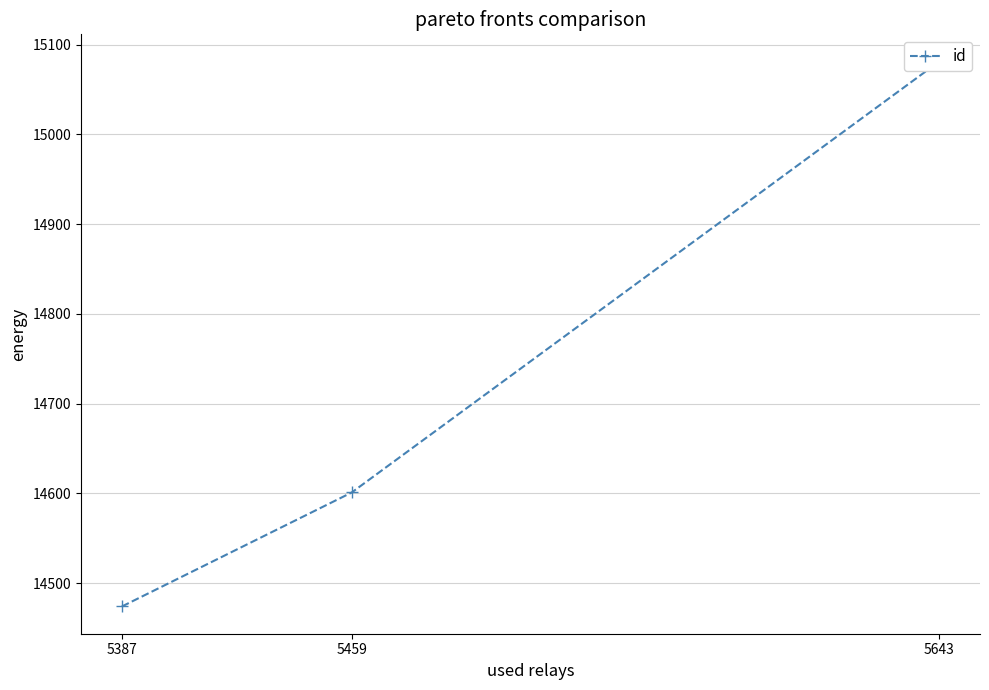

How many values are between 14474 and 15081?

3